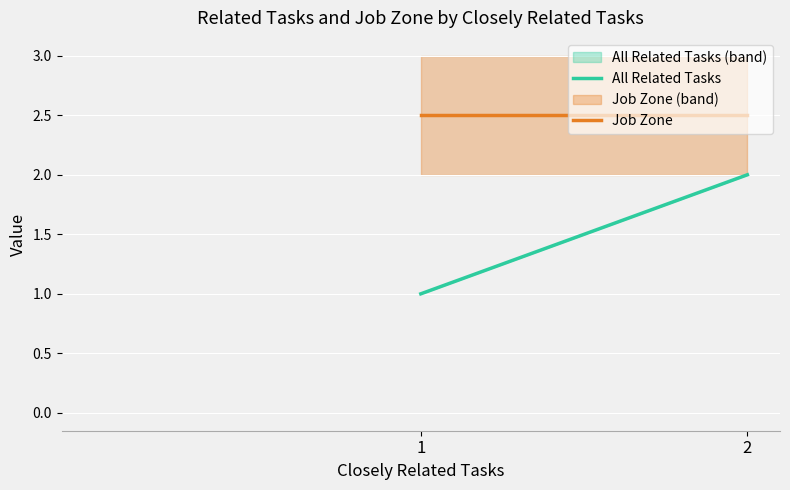

The value of All Related Tasks at 2 is 2.0. True or false?

True